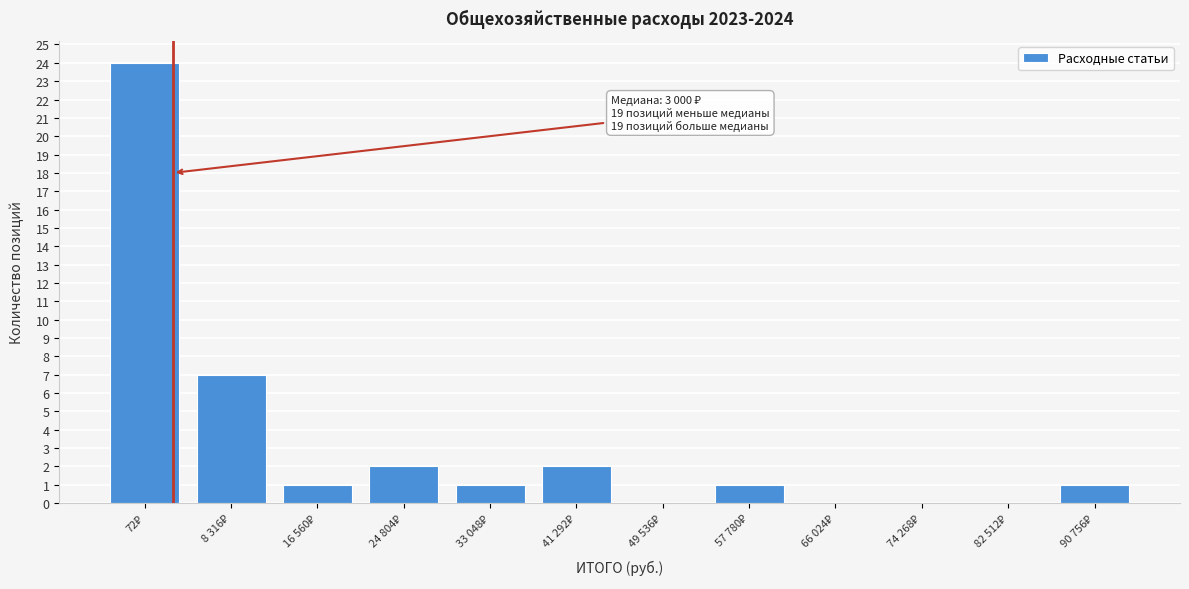

What is the maximum value shown in the chart?

24